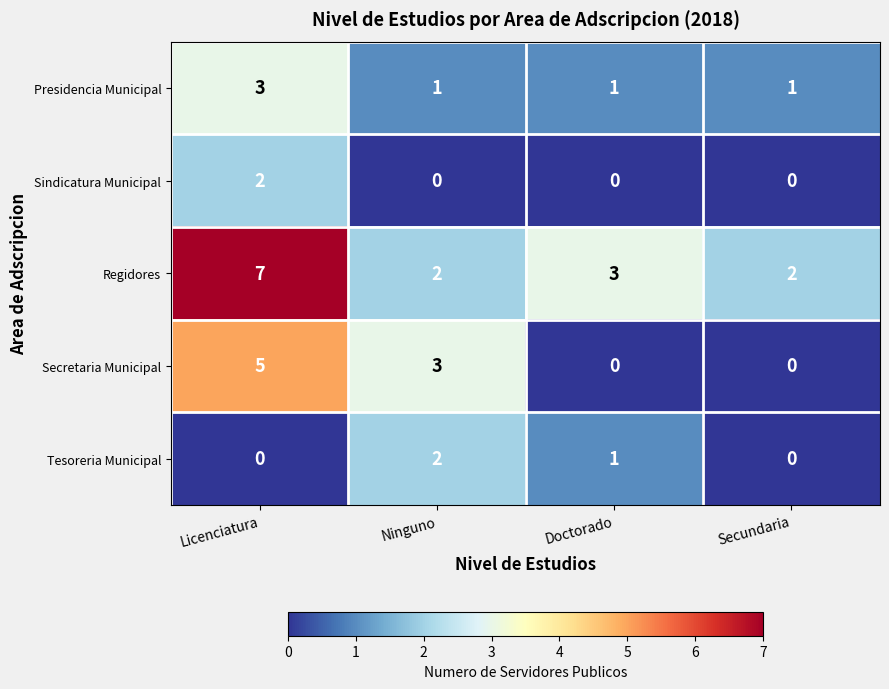

Reading left to right, extract all data points from this chart.

Presidencia Municipal: 3	1	1	1
Sindicatura Municipal: 2	0	0	0
Regidores: 7	2	3	2
Secretaria Municipal: 5	3	0	0
Tesoreria Municipal: 0	2	1	0